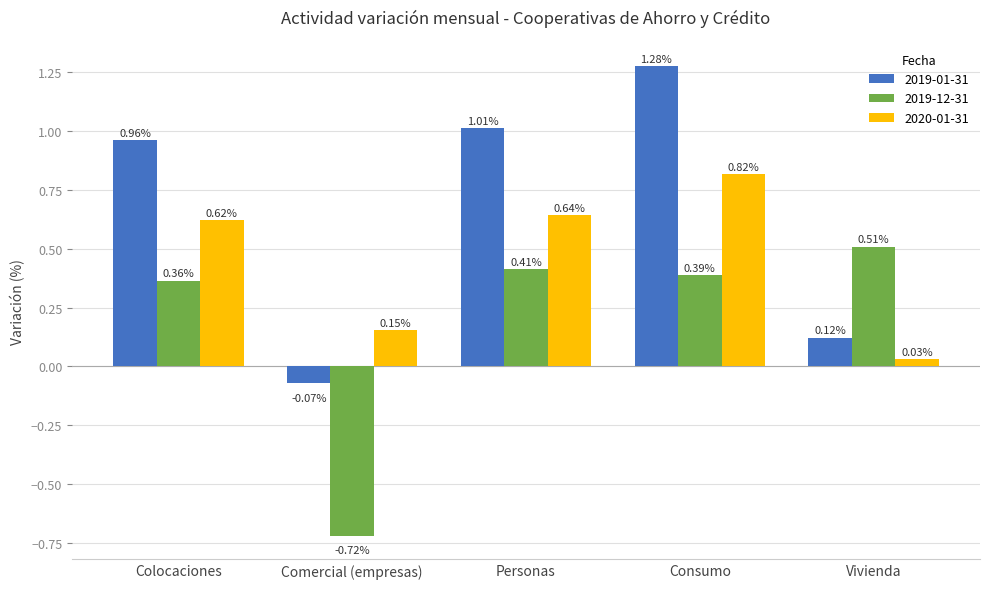

List the series in order of their overall mean, lowest first.

2019-12-31, 2020-01-31, 2019-01-31